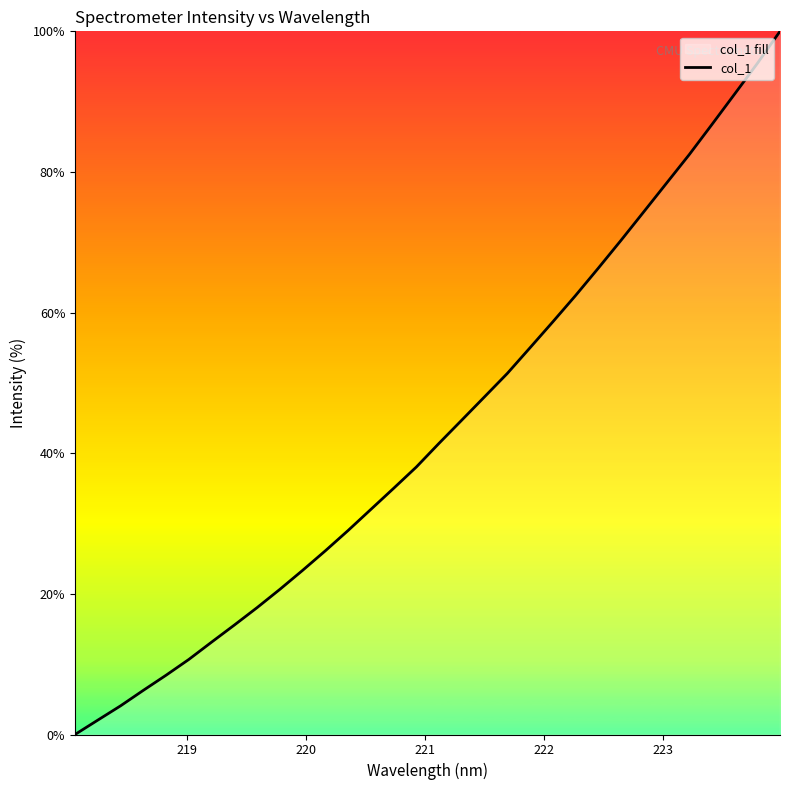

What is the greatest value displayed?

100.0